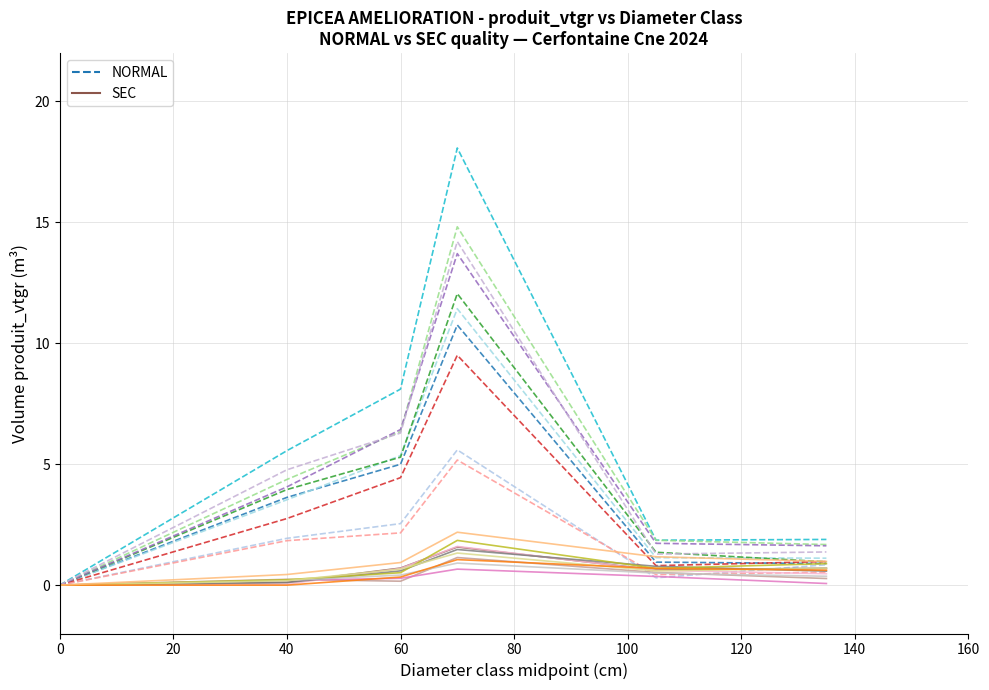

At how many categories does at least one series exceed 9?

1